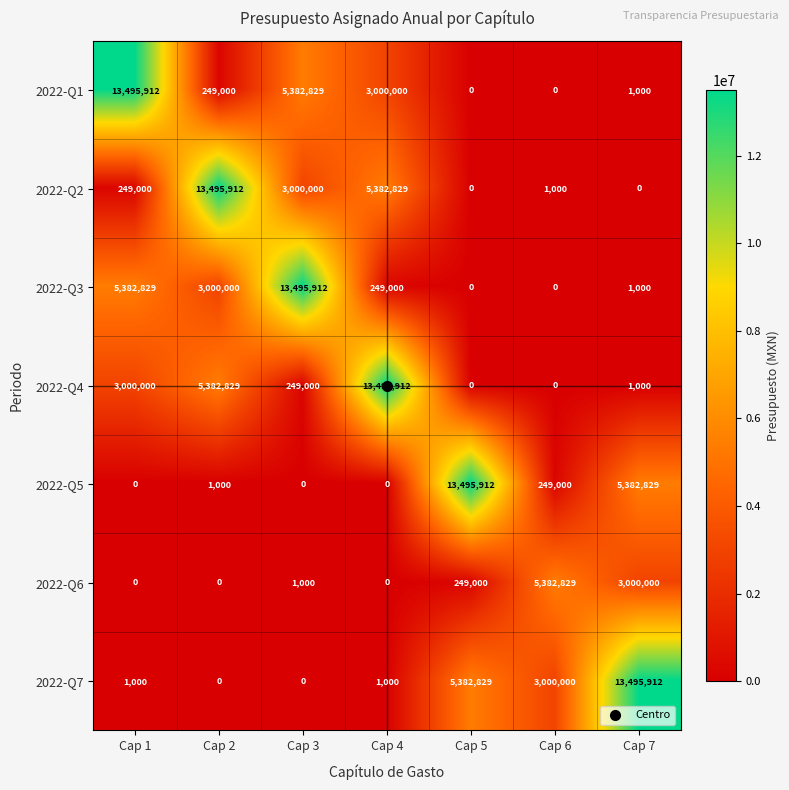

True or false: 2022-Q7 has a value of 0 at Cap 2.

True